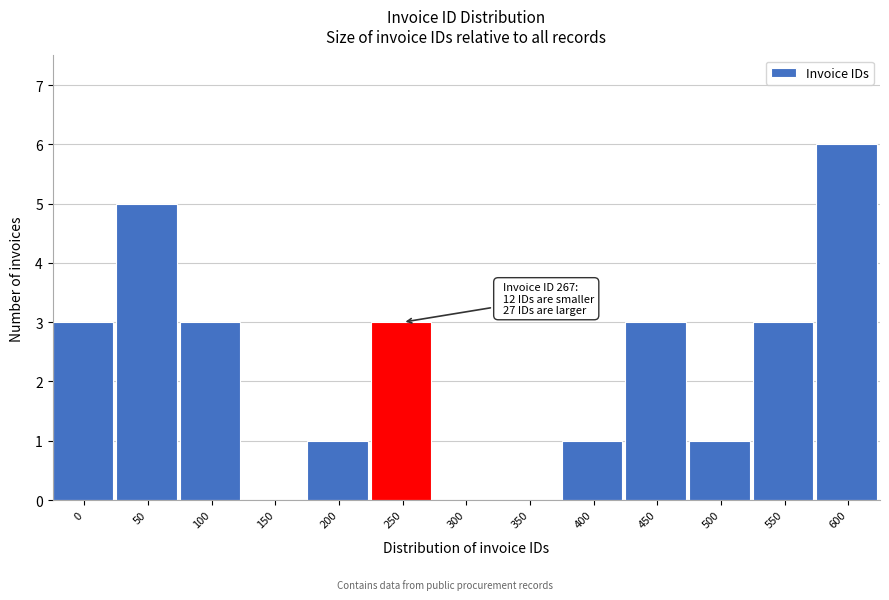

Reading right to left, list all the values displayed in this chart.

600=6	550=3	500=1	450=3	400=1	350=0	300=0	250=3	200=1	150=0	100=3	50=5	0=3